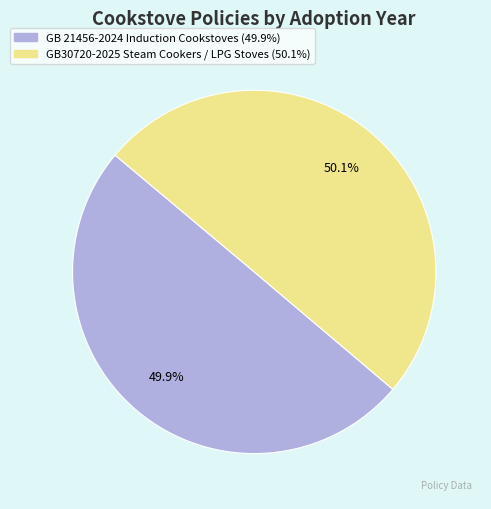

Is the sum of GB30720-2025 Steam Cookers / LPG Stoves (50.1%) and GB 21456-2024 Induction Cookstoves (49.9%) greater than half?

Yes